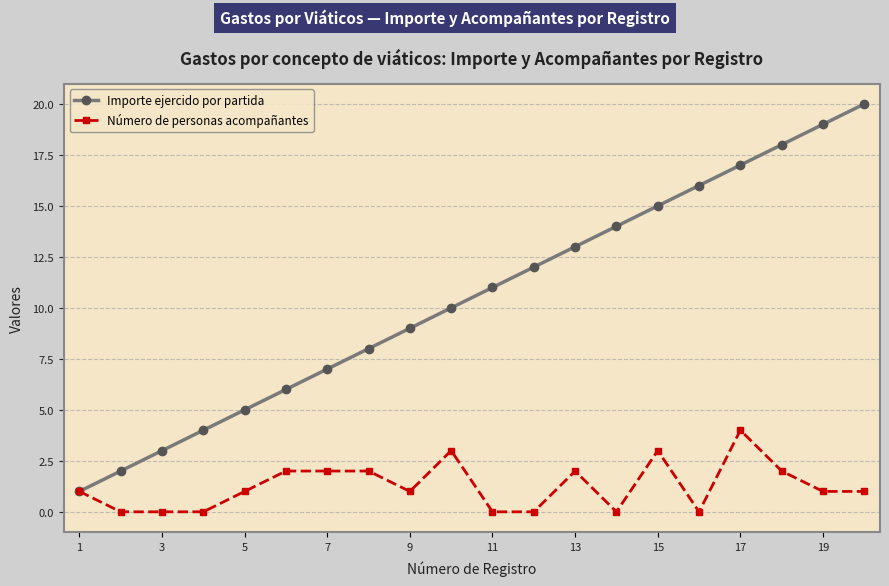

True or false: Importe ejercido por partida has more than 1 interior local peaks.

False